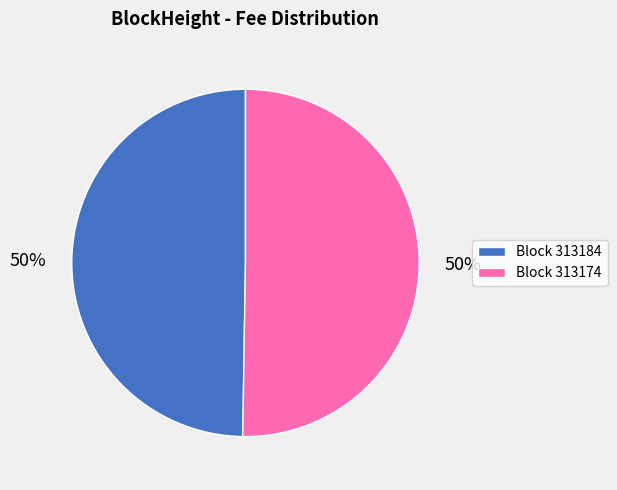

What percentage is the Block 313184 slice, to the nearest percent?

50%